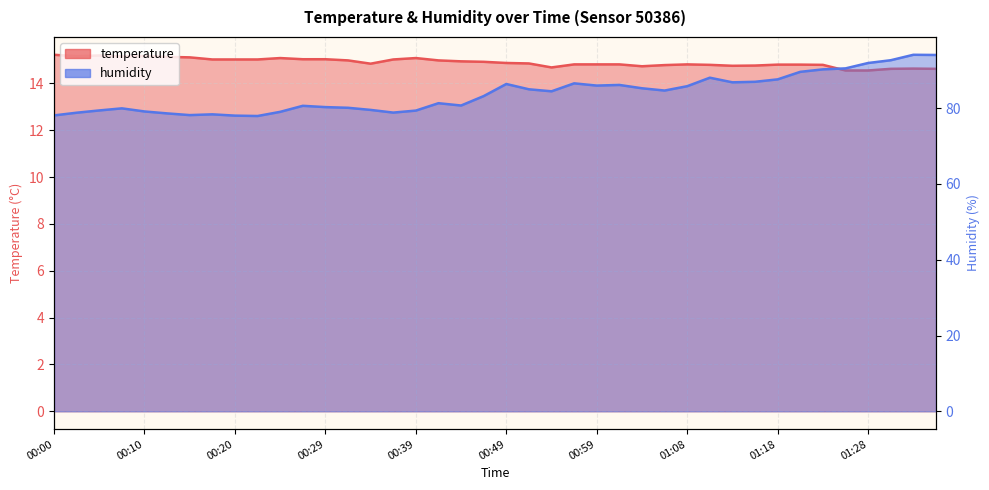

List the series in order of their overall mean, highest first.

humidity, temperature